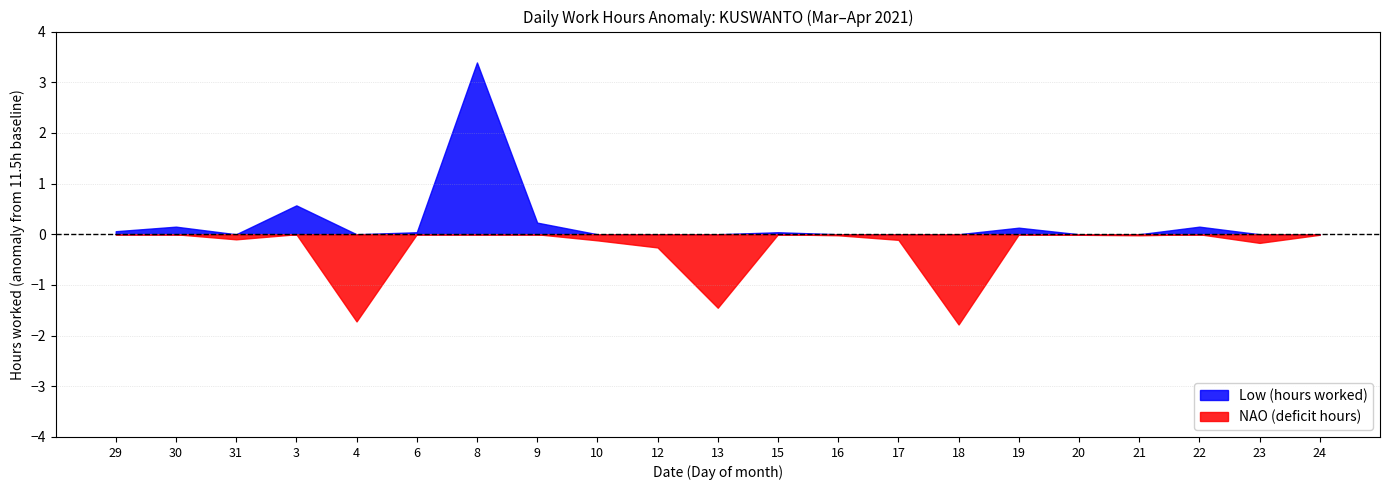

What is the difference between the highest and lowest values at 23?

0.2